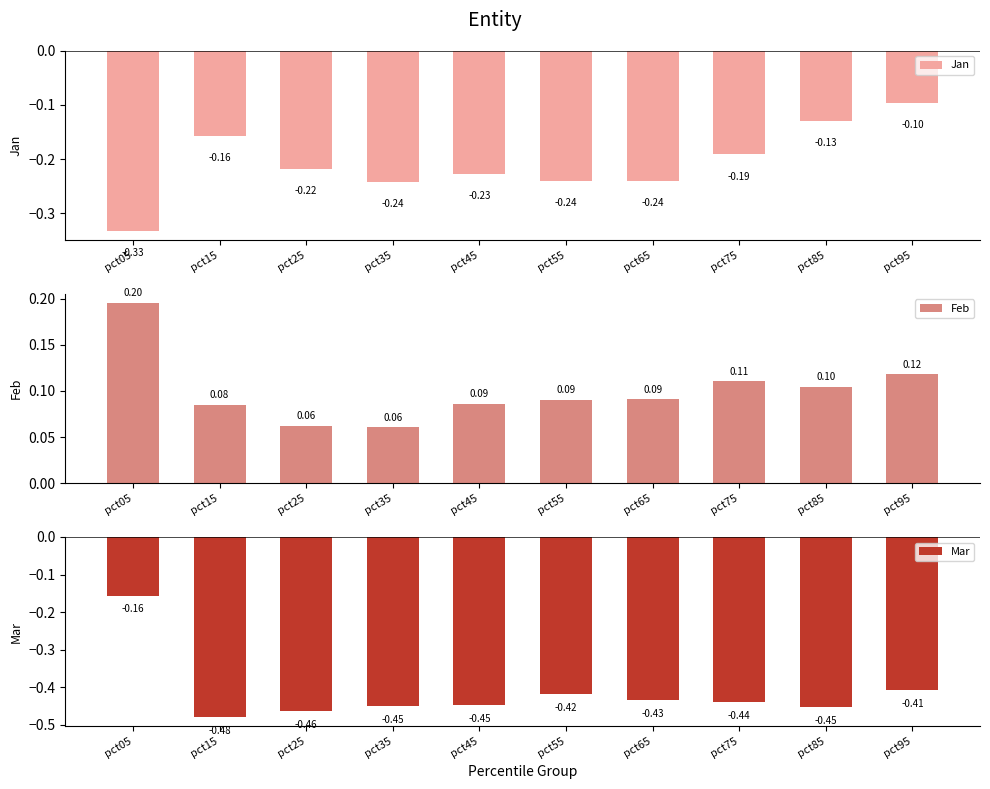

What is the spread (max minus min) of values at pct15?

0.6